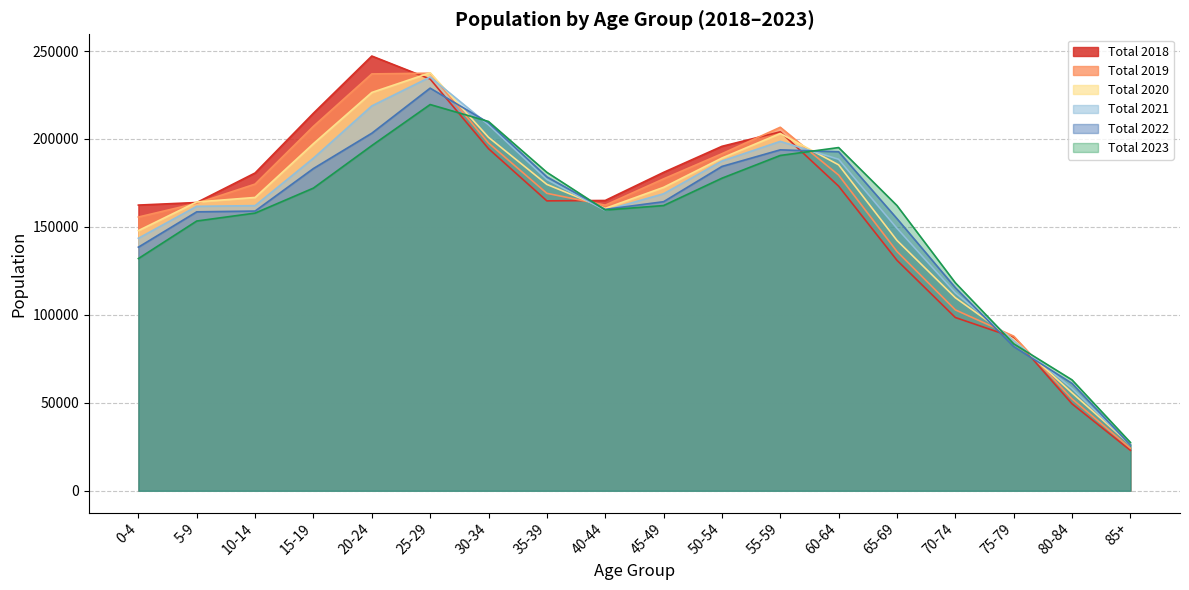

How many lines are shown in the chart?

6